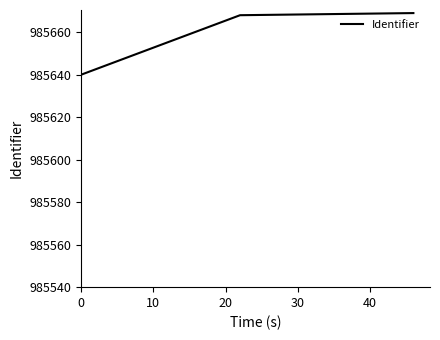

Reading left to right, transcribe all the data shown in this chart.

985640	985668	985669